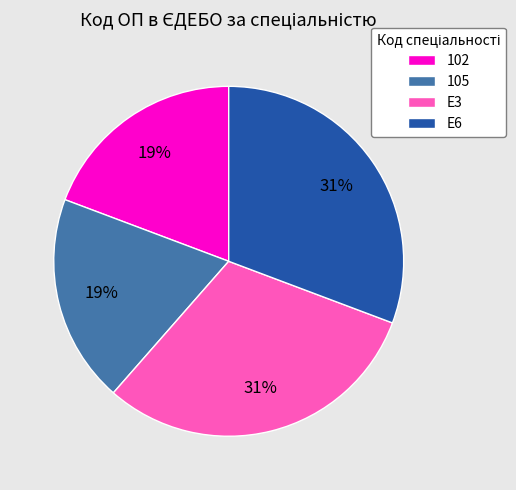

Which has a higher value, 102 or E6?

E6